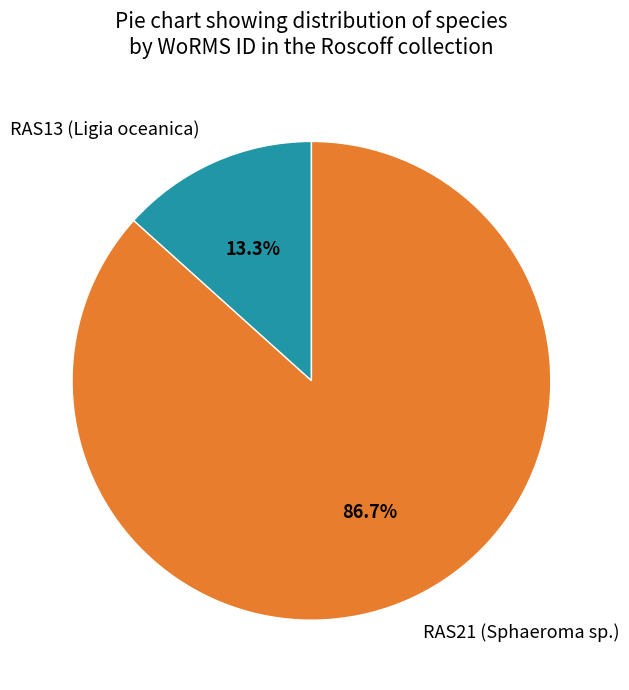

How many slices are in this pie chart?

2